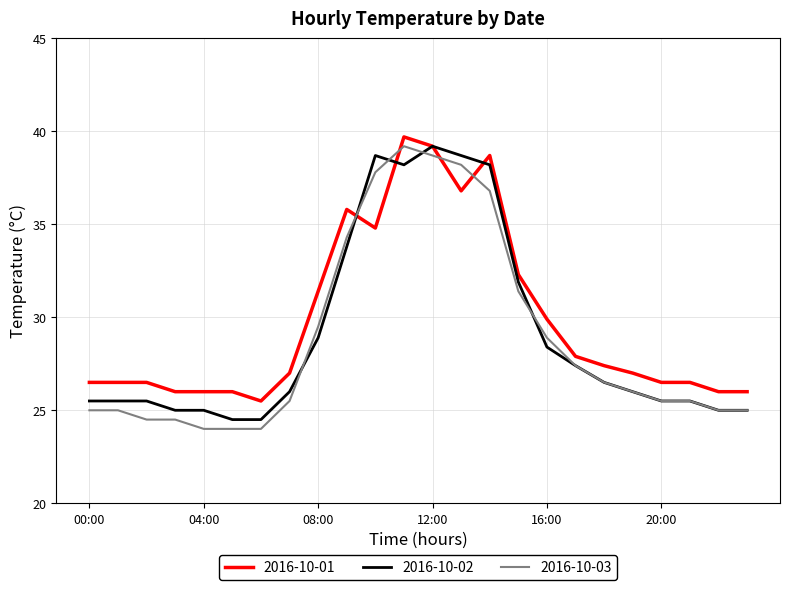

True or false: 2016-10-03 and 2016-10-01 intersect in this chart.

True